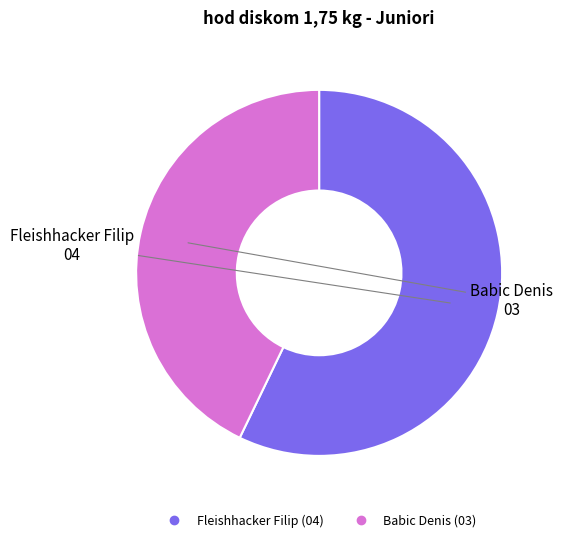

Which has a higher value, Babic Denis or Fleishhacker Filip?

Fleishhacker Filip